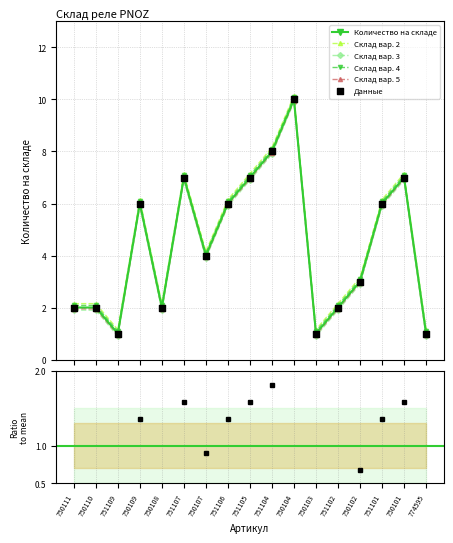

What is the ratio of the value at 750107 to the value at 751107?

0.6